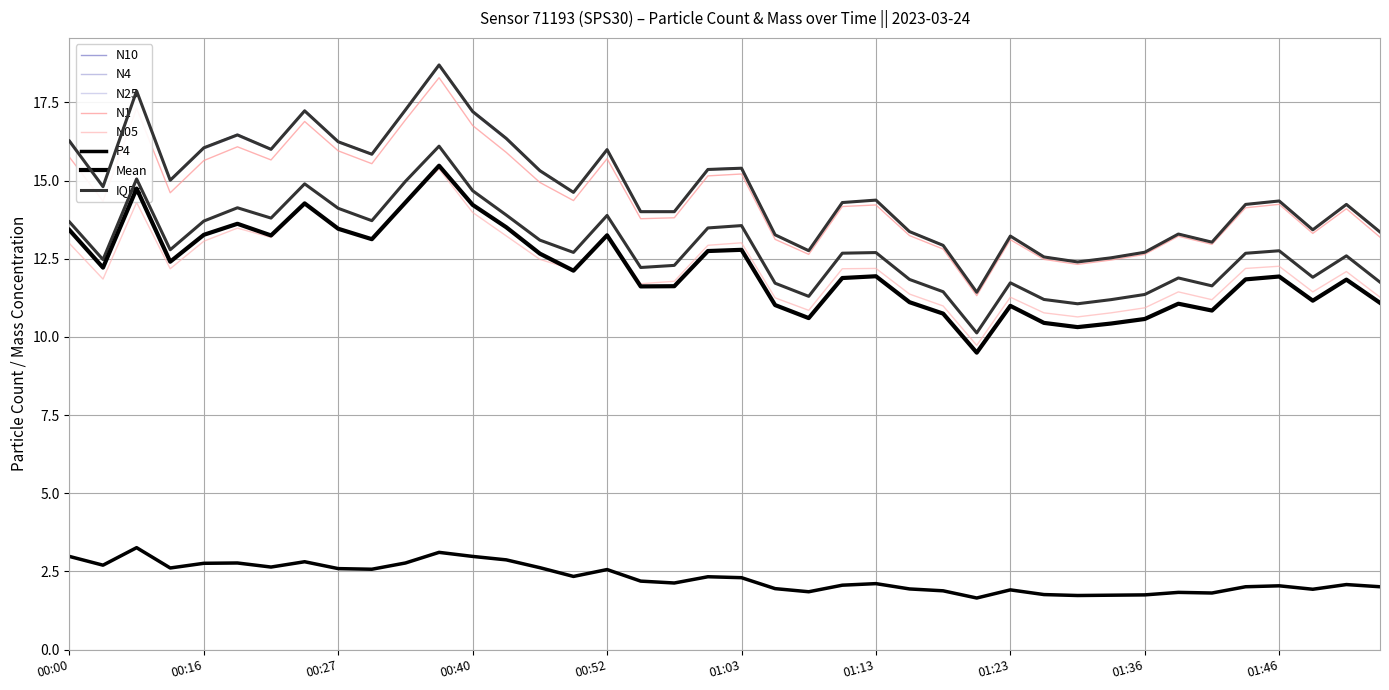

What position from the right is 00:45?

26